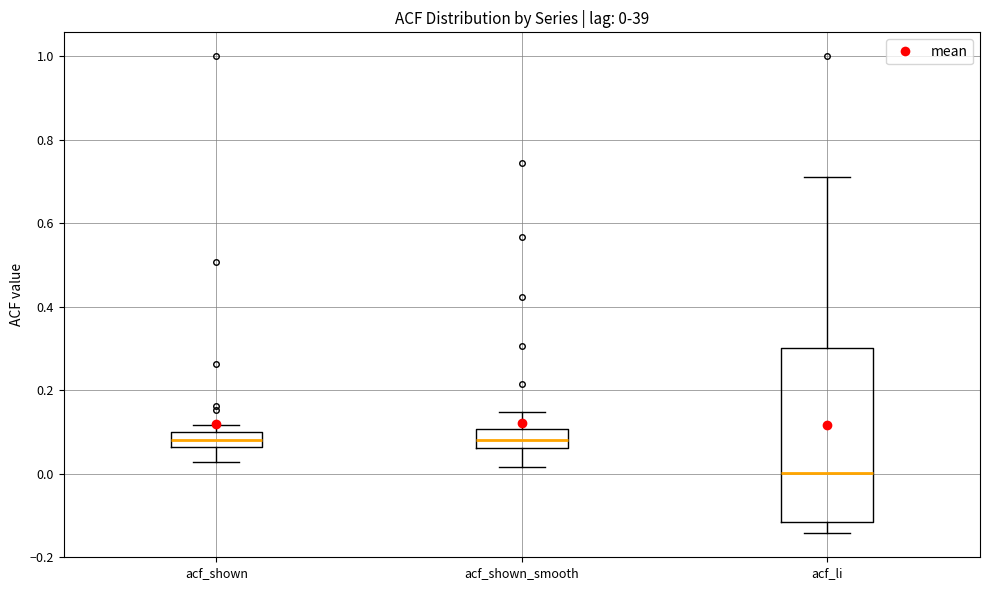

Which box is the tallest, from its lower edge to its upper edge?

acf_li